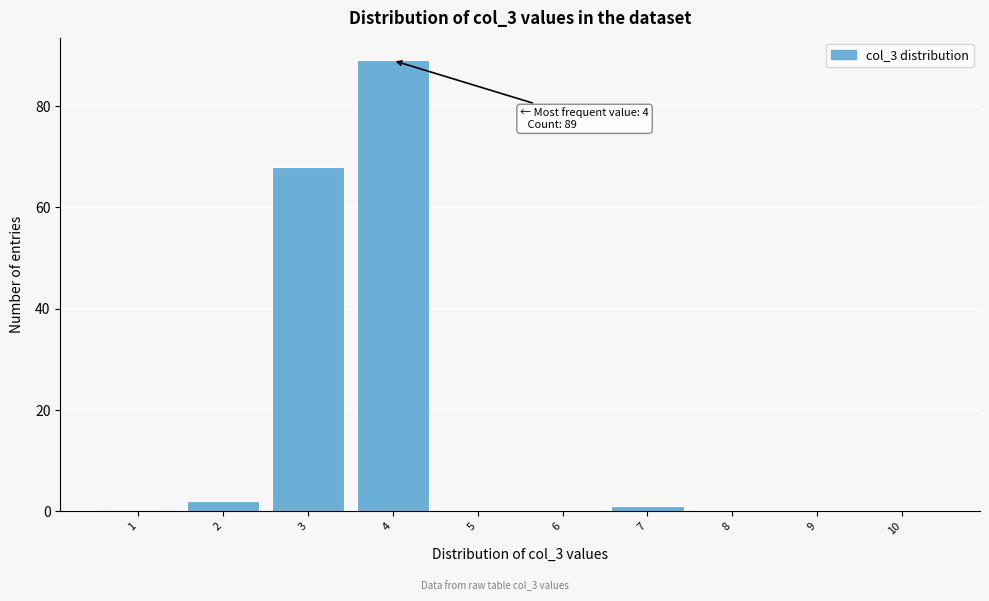

Which range on the x-axis has the tallest bar?

3.5 to 4.5